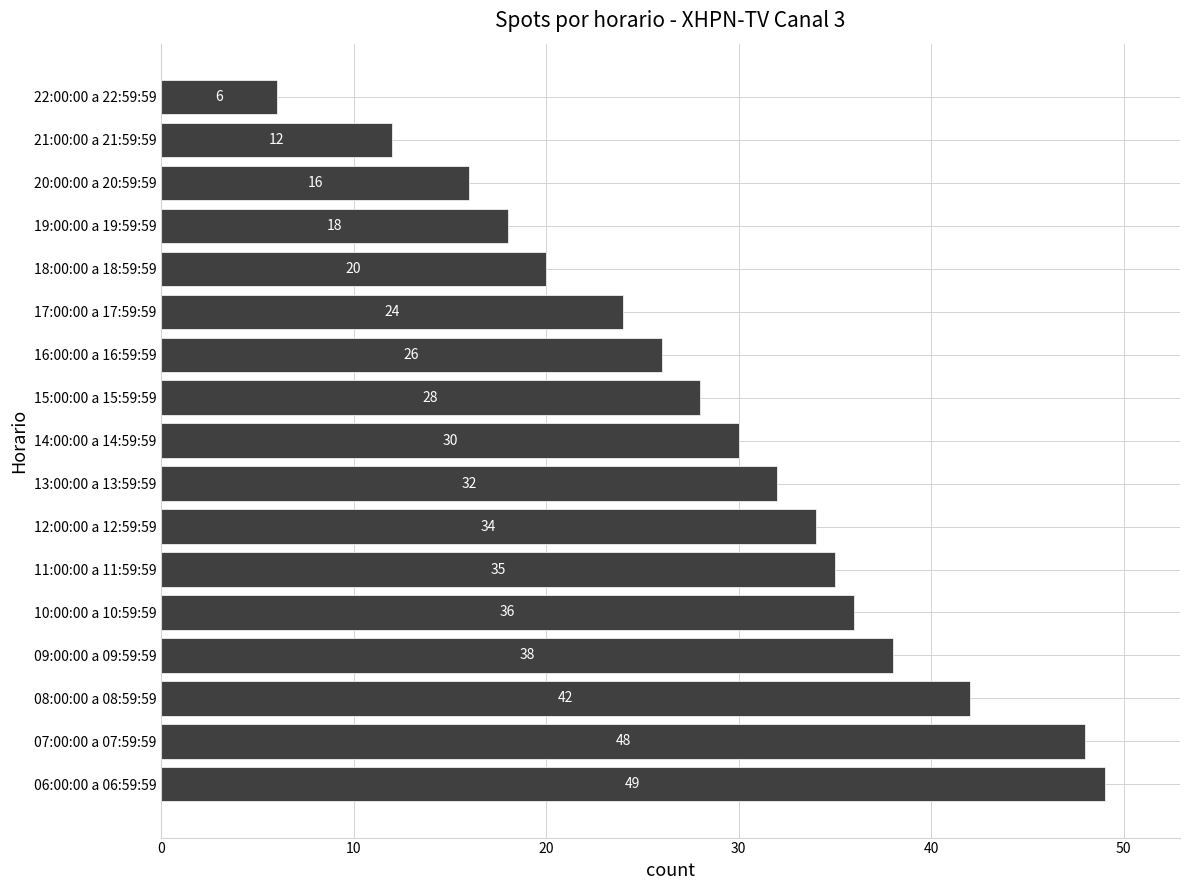

What is the difference between the maximum and second lowest values?

37